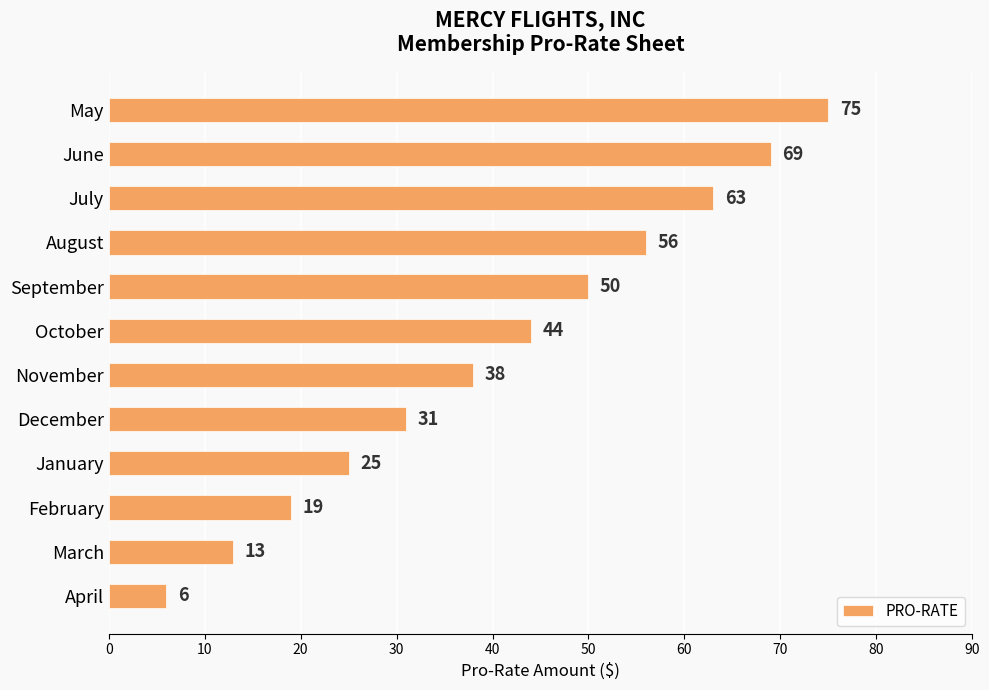

What is the change in value from May to March?

-62